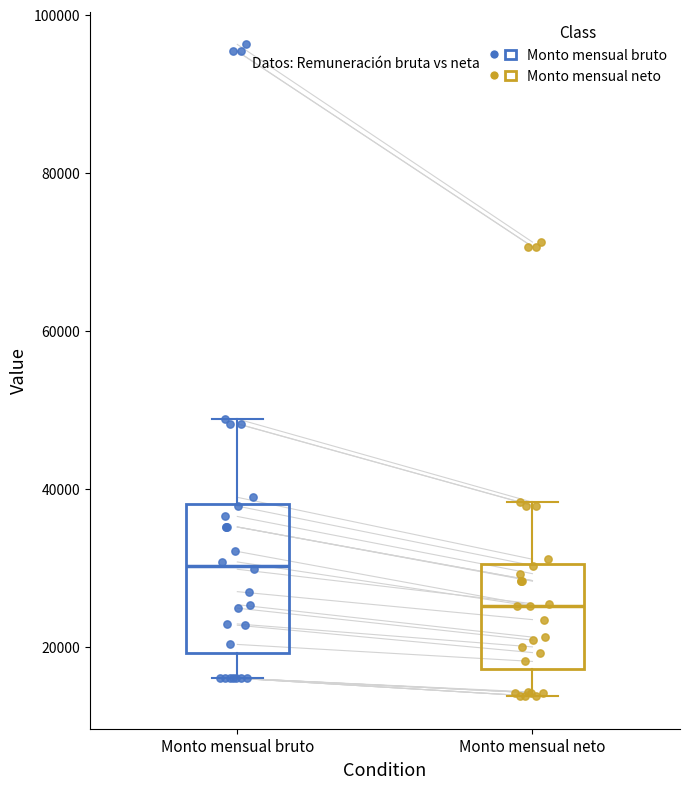

Which box has the highest median line?

Monto mensual bruto